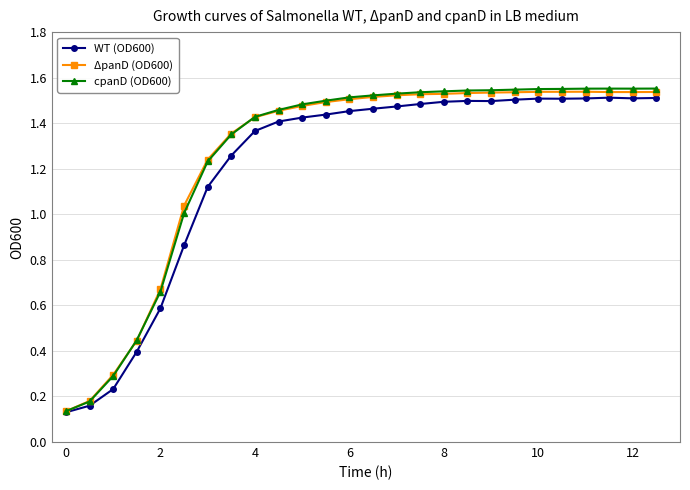

Which series has the widest spread of values?

cpanD (OD600)